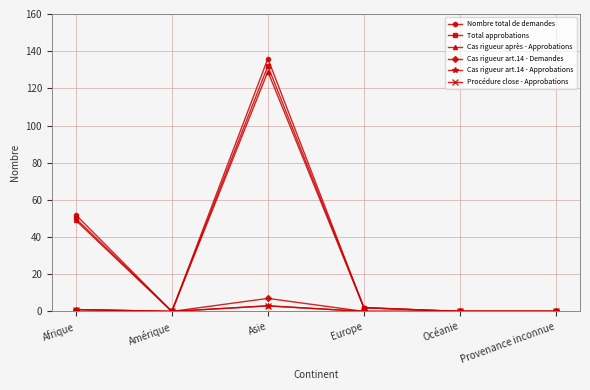

How many lines are shown in the chart?

6